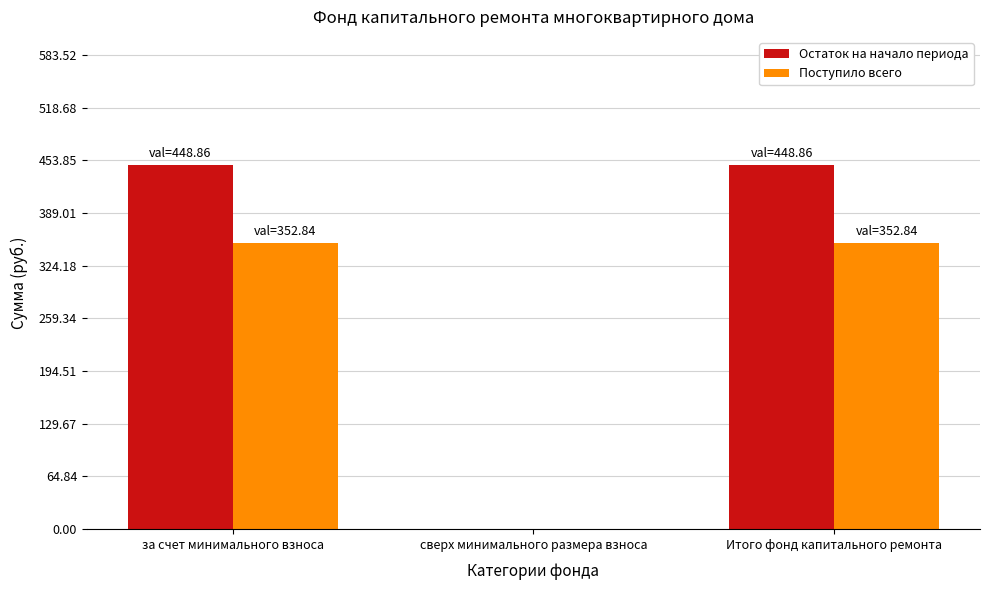

True or false: Остаток на начало периода has a value of 207.5 at Итого фонд капитального ремонта.

False